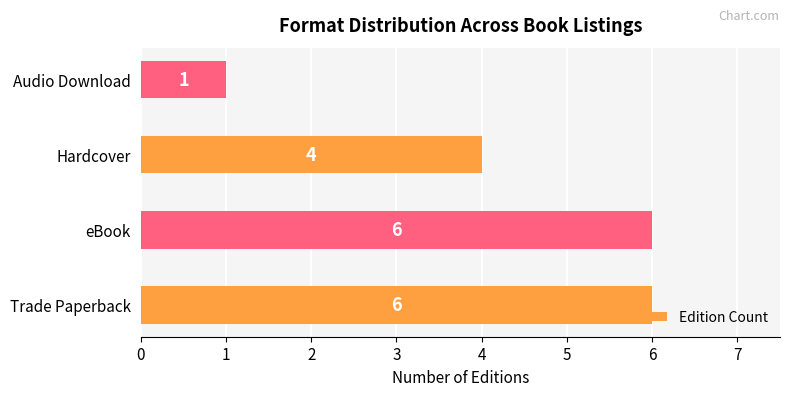

What is the change in value from Hardcover to Audio Download?

-3